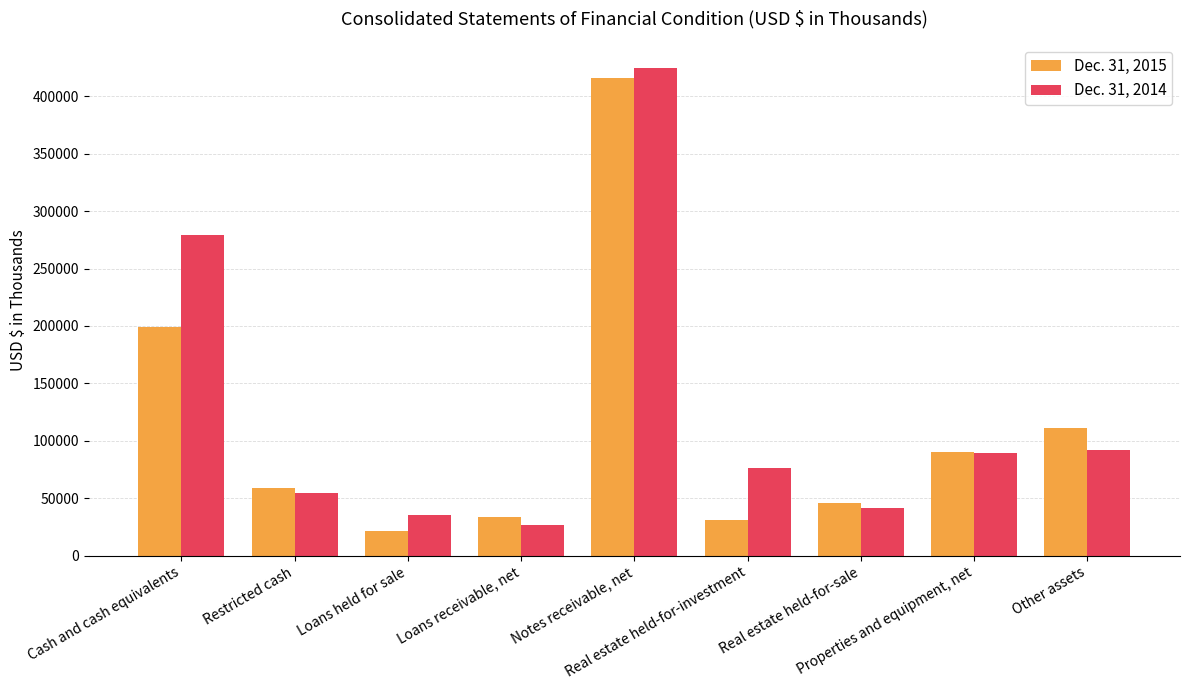

What are all the series names shown in the legend?

Dec. 31, 2015, Dec. 31, 2014